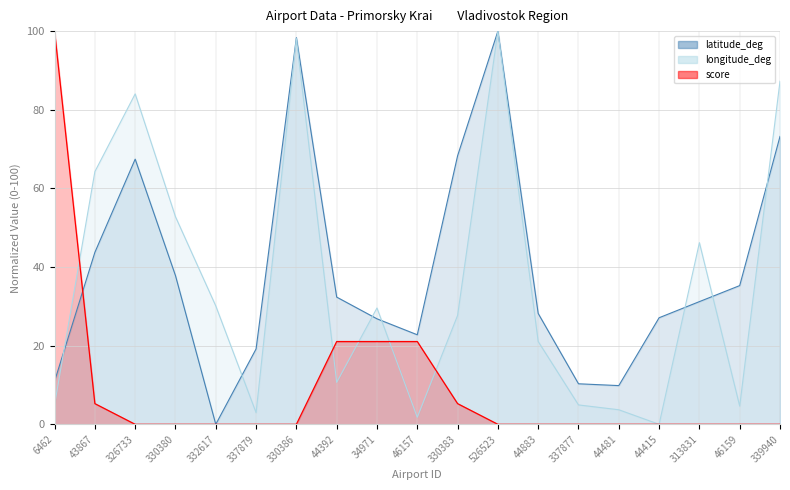

At which label does score reach its peak?

6462